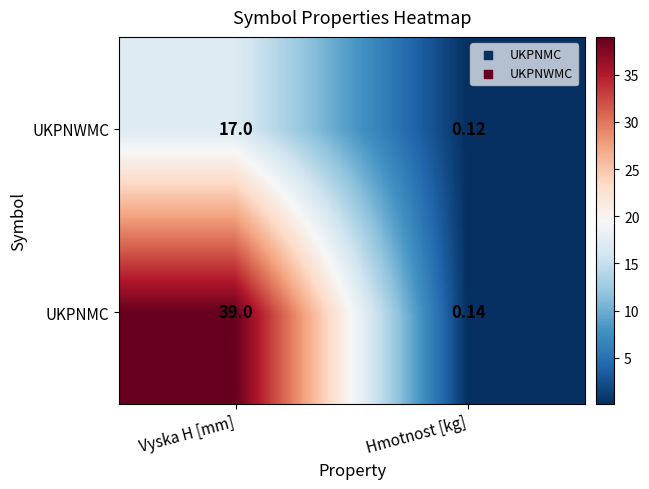

Rank the series by their maximum value, from lowest to highest.

UKPNWMC, UKPNMC